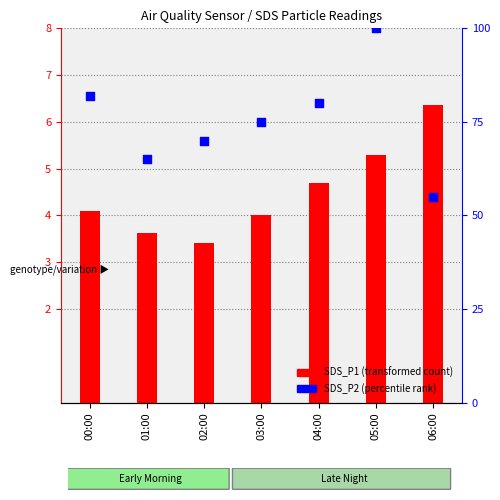

Which series reaches the maximum Y coordinate?

percentile rank